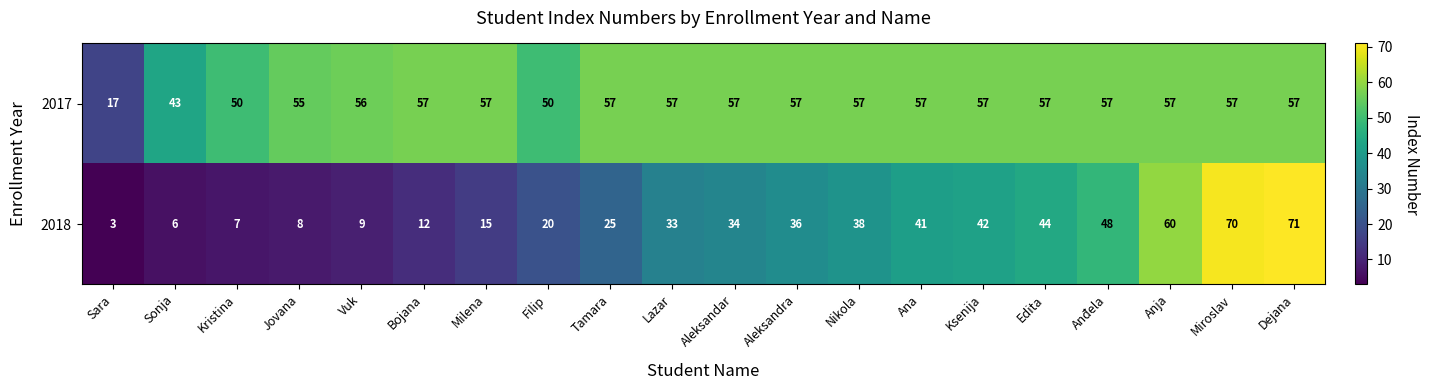

What is the total value across all series at Ksenija?

99